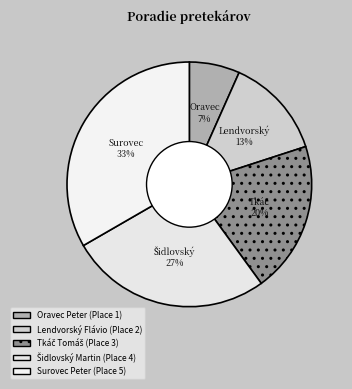

Rank the categories by value from lowest to highest.

Oravec Peter, Lendvorský Flávio, Tkáč Tomáš, Šidlovský Martin, Surovec Peter